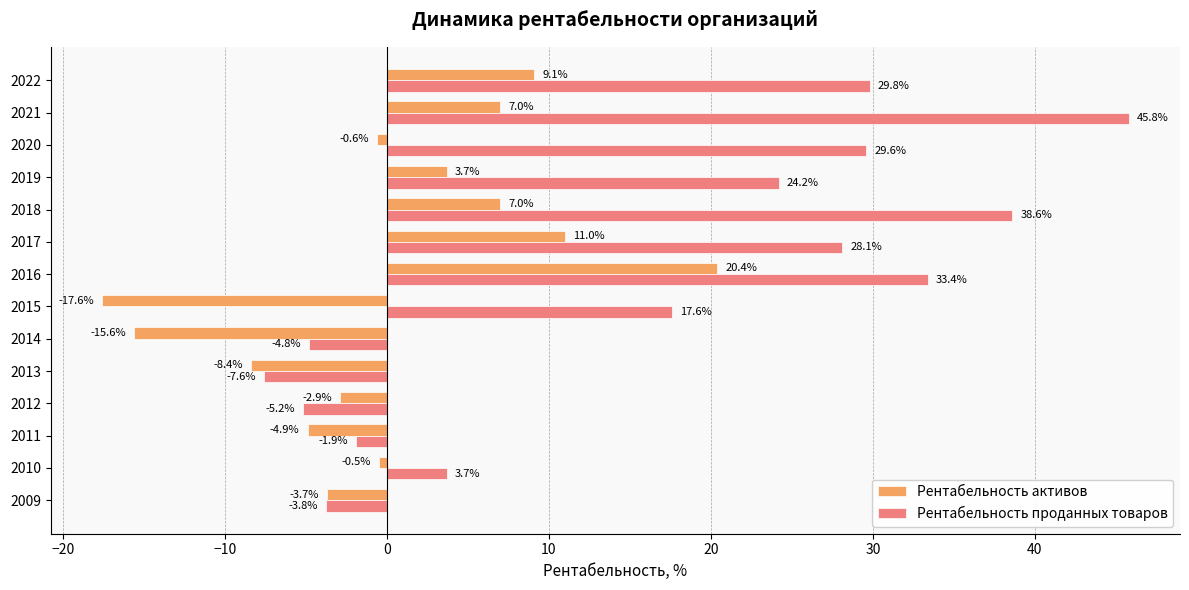

List the series in order of their overall mean, highest first.

Рентабельность проданных товаров, Рентабельность активов